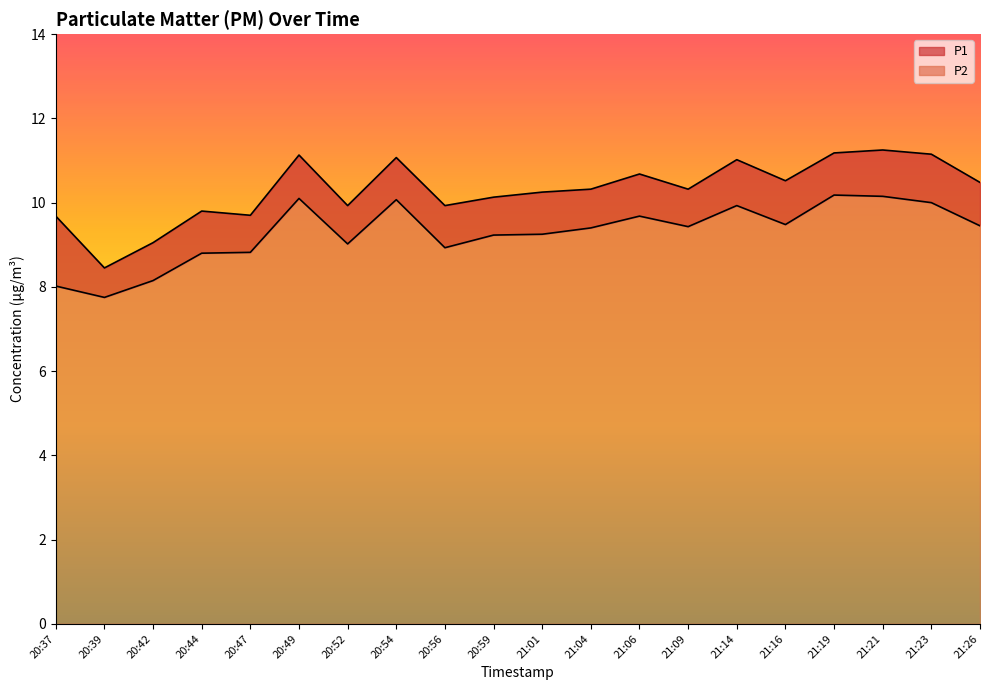

Which series has the largest range (max minus min)?

P1